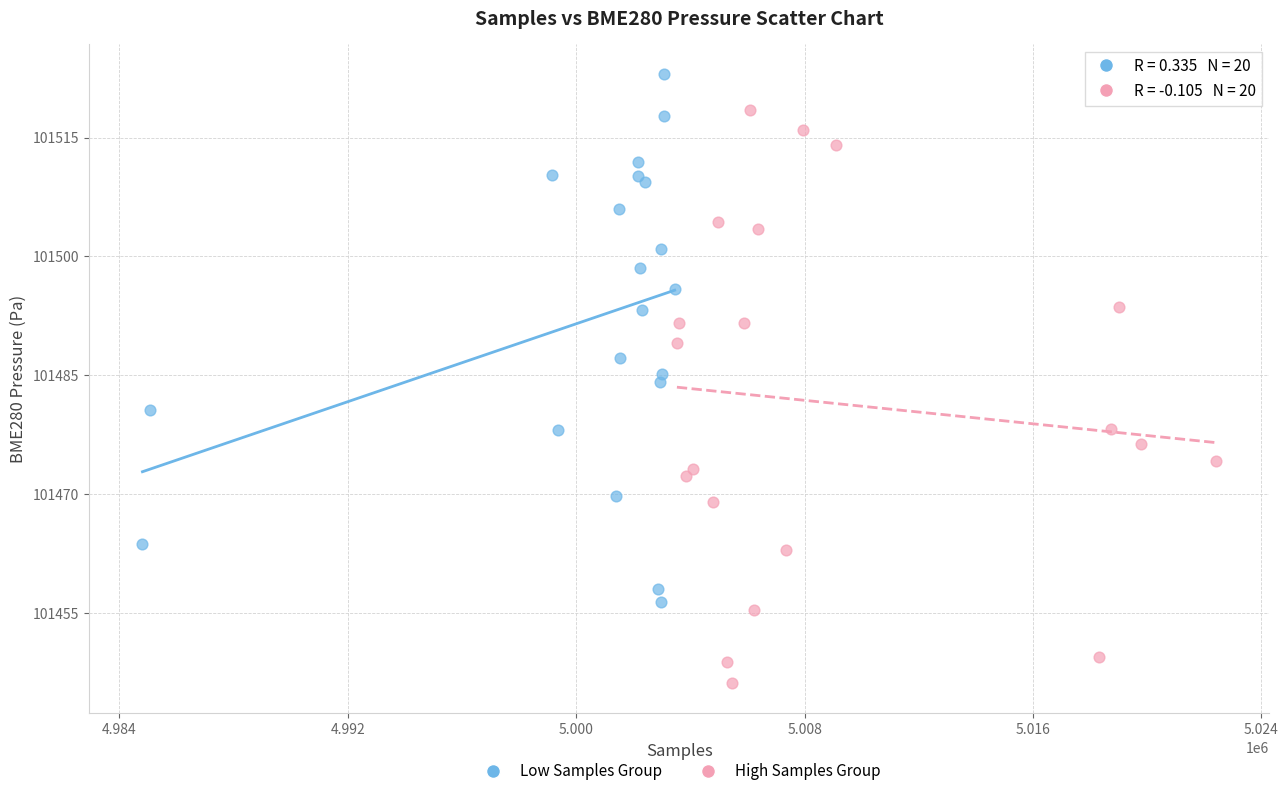

Which series reaches the minimum Y coordinate?

High Samples Group